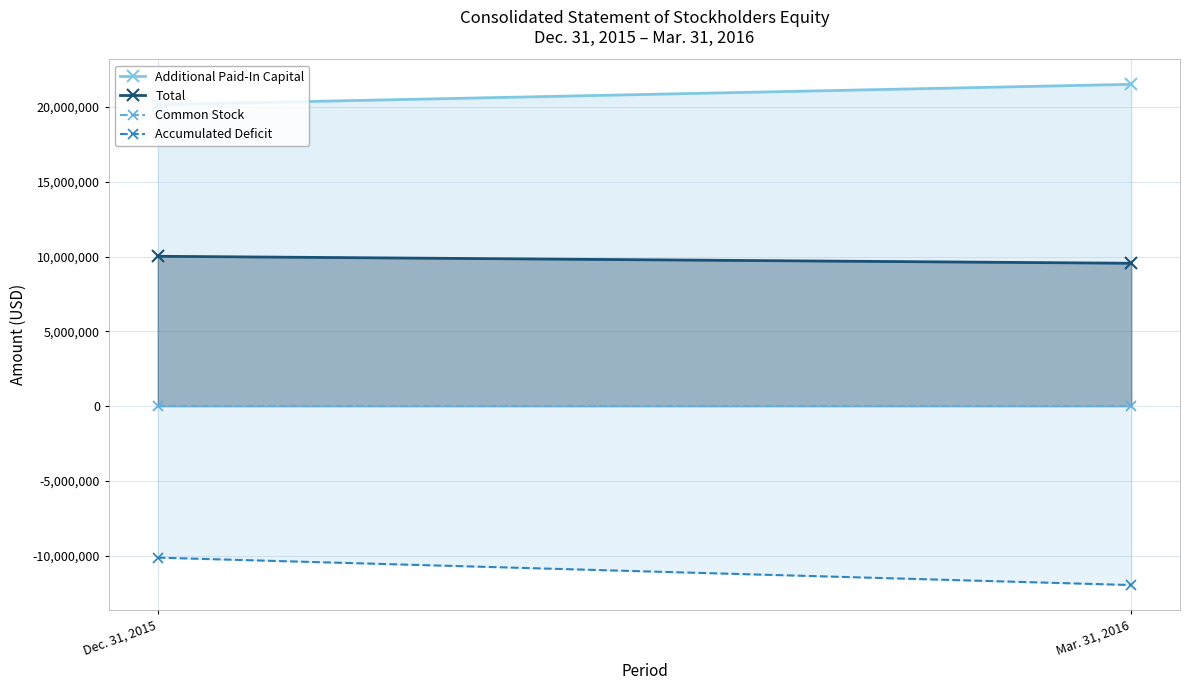

What is the maximum value shown in the chart?

21524583